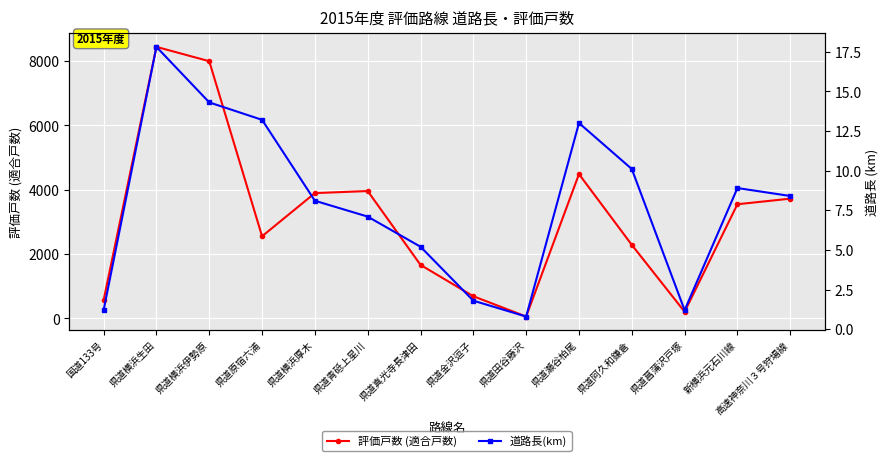

What is the sum of the 評価戸数 (適合戸数) values at 県道菖蒲沢戸塚 and 県道真光寺長津田?

1869